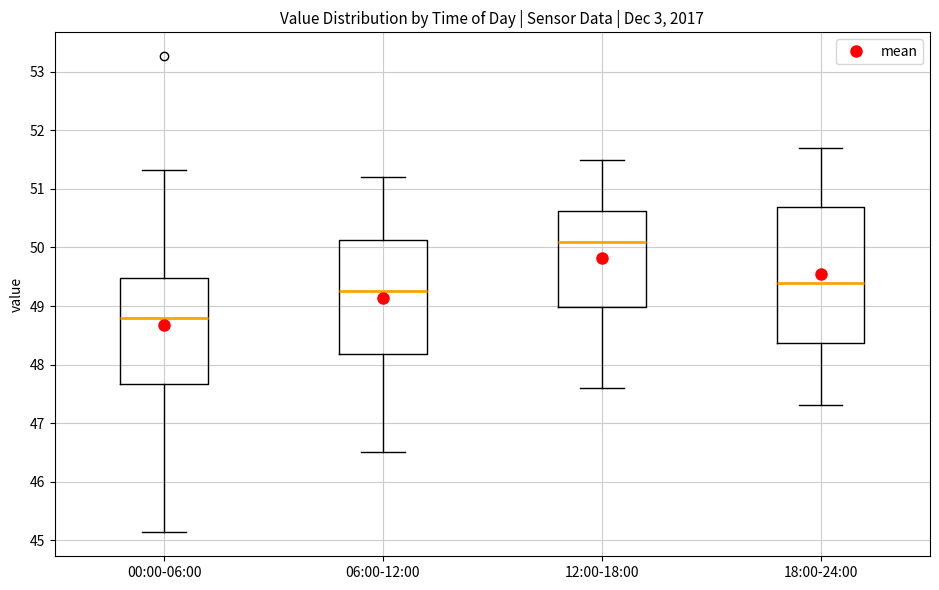

Reading left to right, transcribe this box plot: for each box, give where its median line is, the range the box spans, and where its two whiskers end, as read against the y-axis. The values are not printed on the chart, so give them approximately, as read against the axis.

00:00-06:00: median 48.8, box 47.7 to 49.5, whiskers 45.1 to 51.3
06:00-12:00: median 49.3, box 48.2 to 50.1, whiskers 46.5 to 51.2
12:00-18:00: median 50.1, box 49.0 to 50.6, whiskers 47.6 to 51.5
18:00-24:00: median 49.4, box 48.4 to 50.7, whiskers 47.3 to 51.7